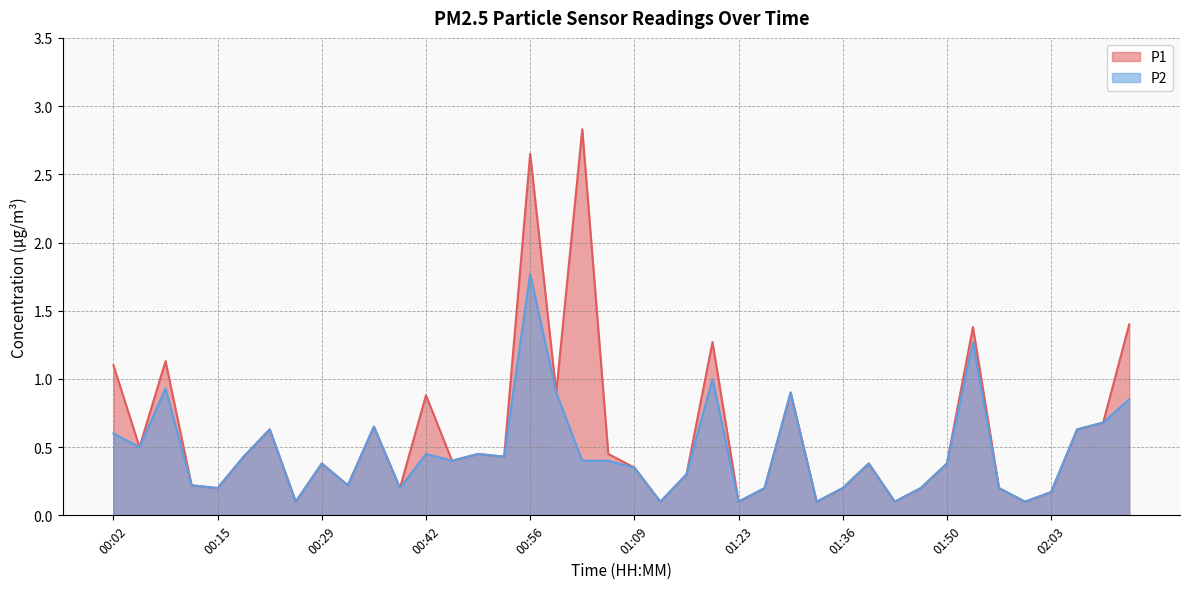

List the series in order of their peak value, lowest first.

P2, P1